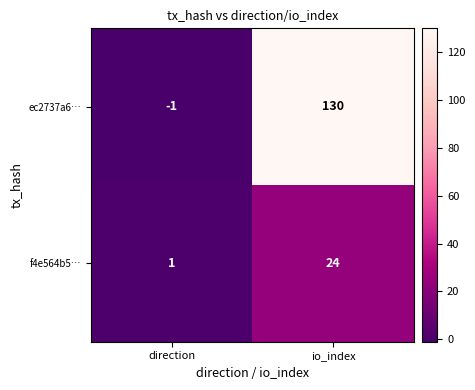

At which category is the sum across all series the highest?

io_index